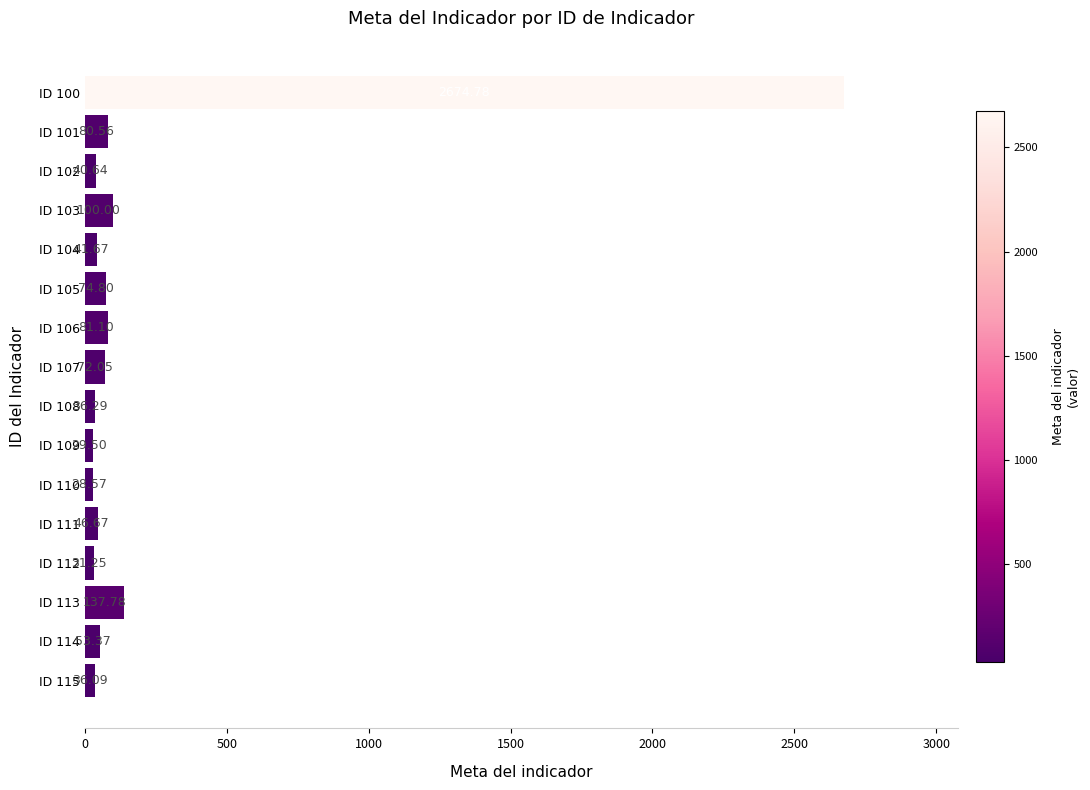

What is the ratio of the value at ID 101 to the value at ID 107?

1.1